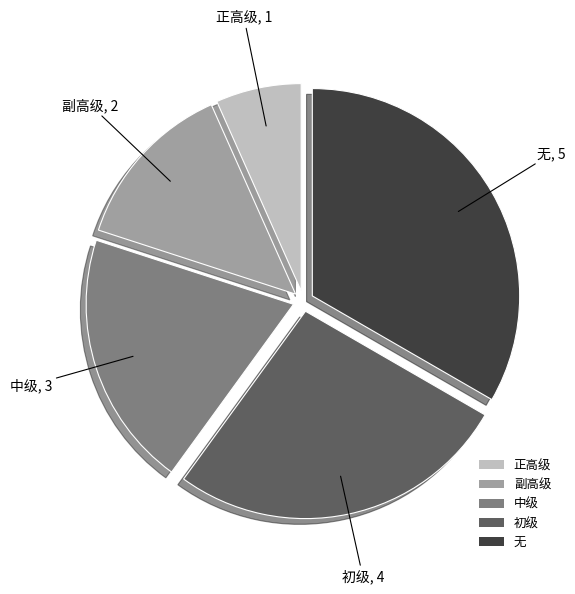

How many segments does this pie chart have?

5